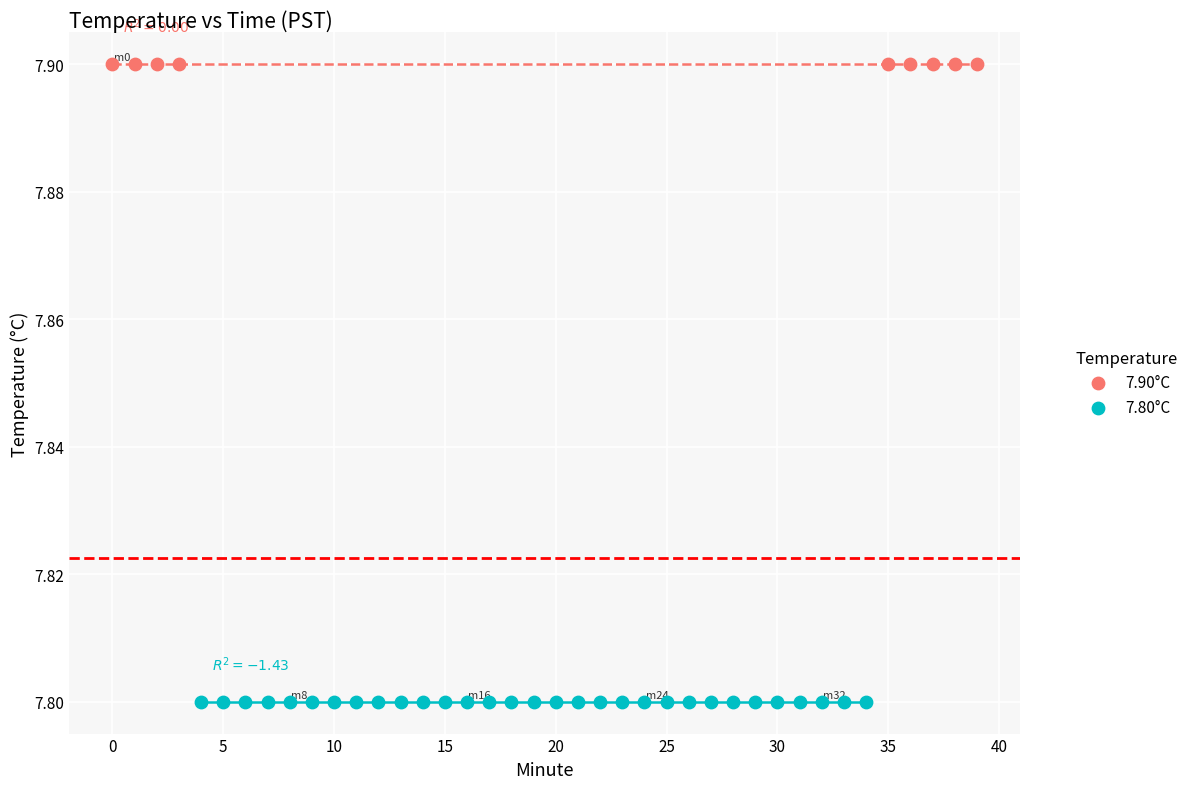

Which series contains the lowest Y value?

7.80°C